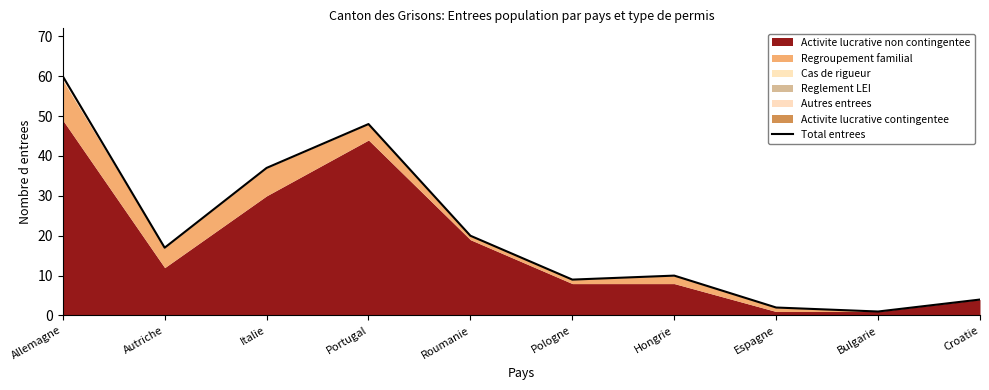

Between Pologne and Croatie, which is larger?

Pologne